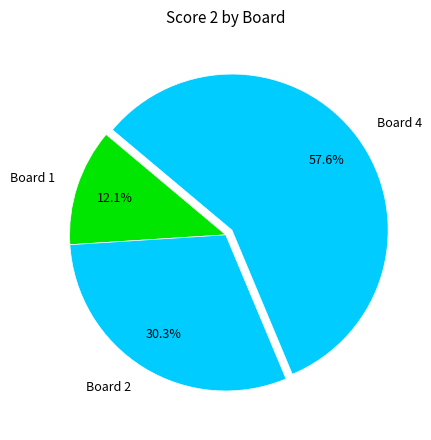

Combined, do Board 2 and Board 1 account for over 50%?

No